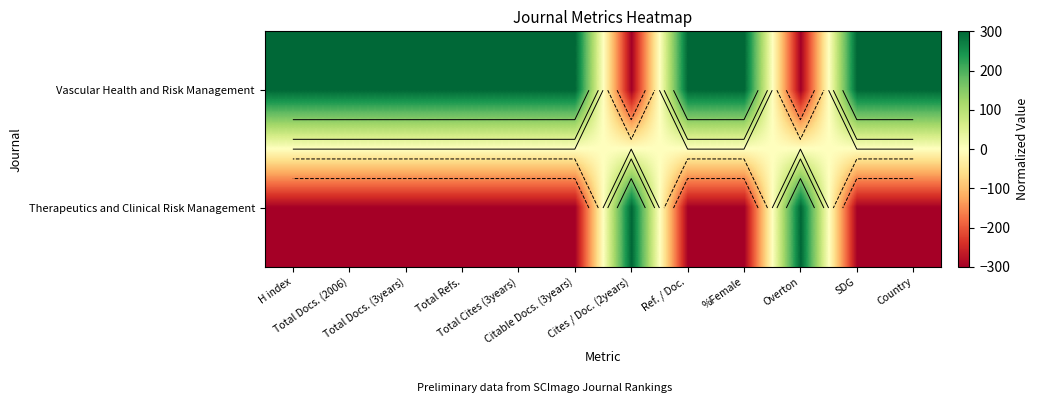

List the series in order of their peak value, highest first.

Vascular Health and Risk Management, Therapeutics and Clinical Risk Management